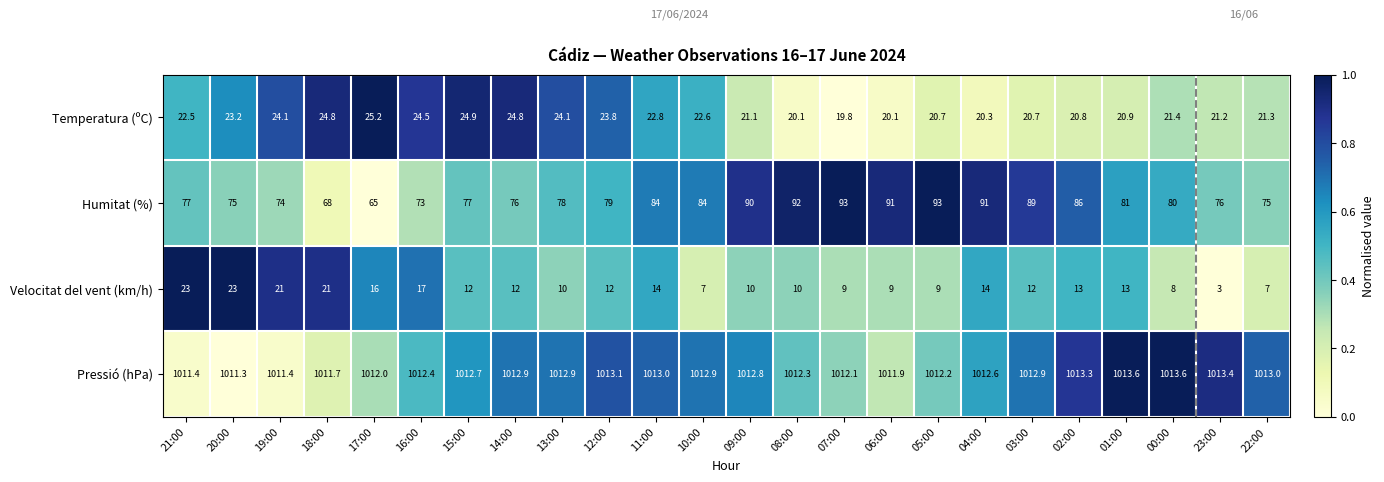

How many series are shown in this chart?

4